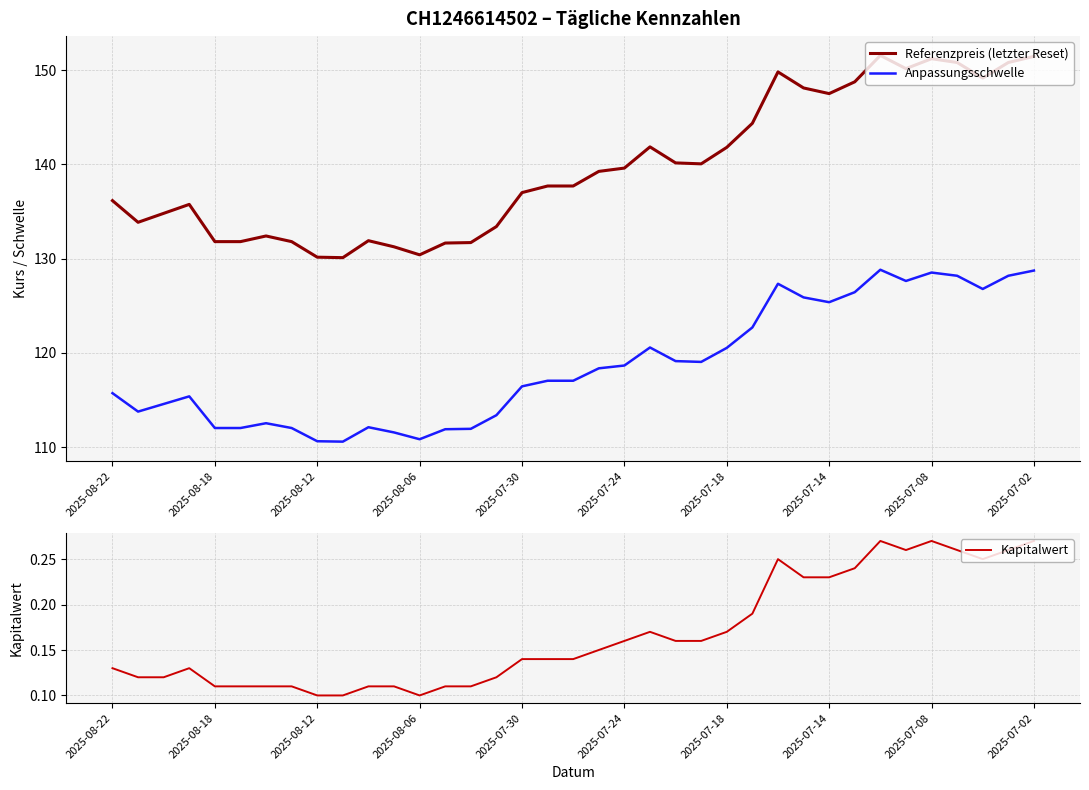

True or false: Anpassungsschwelle and Referenzpreis (letzter Reset) intersect in this chart.

False